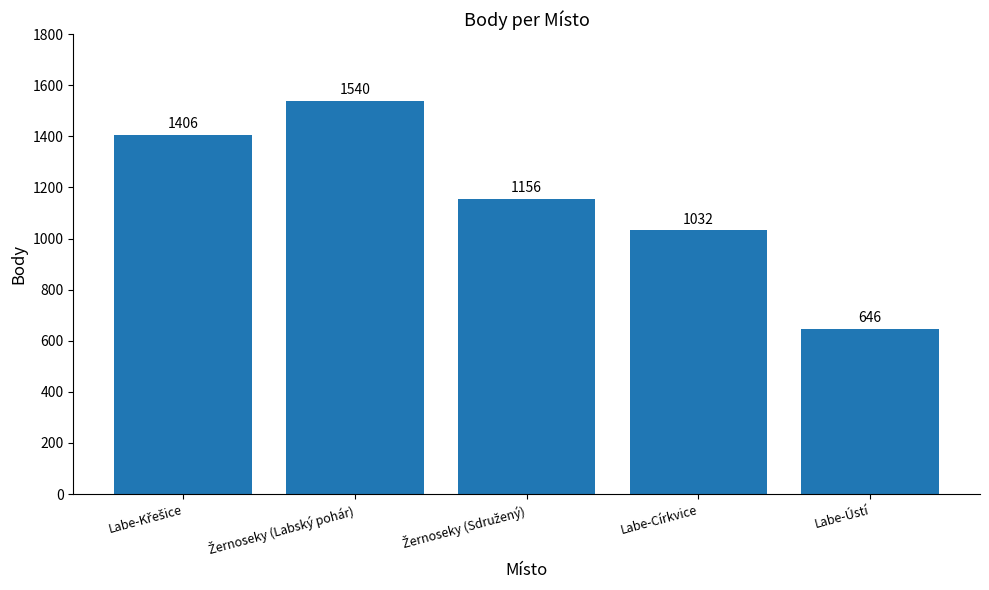

What is the label of the 1st bar from the right?

Labe-Ústí